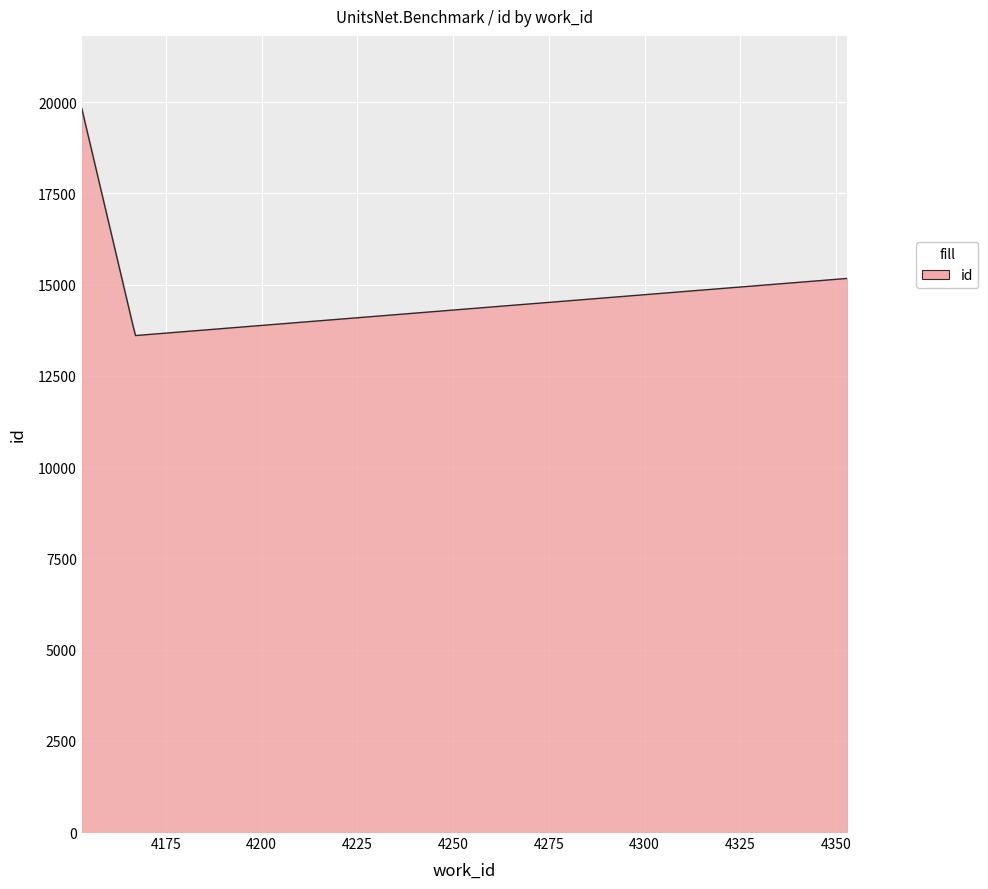

How many series are shown in this chart?

1